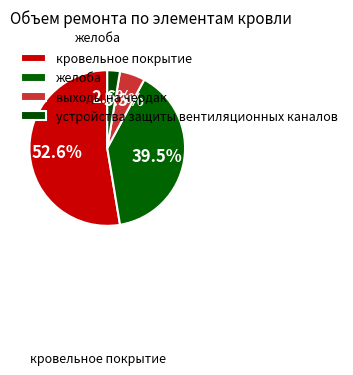

Rank the categories by value from lowest to highest.

устройства защиты вентиляционных каналов, выходы на чердак, желоба, кровельное покрытие